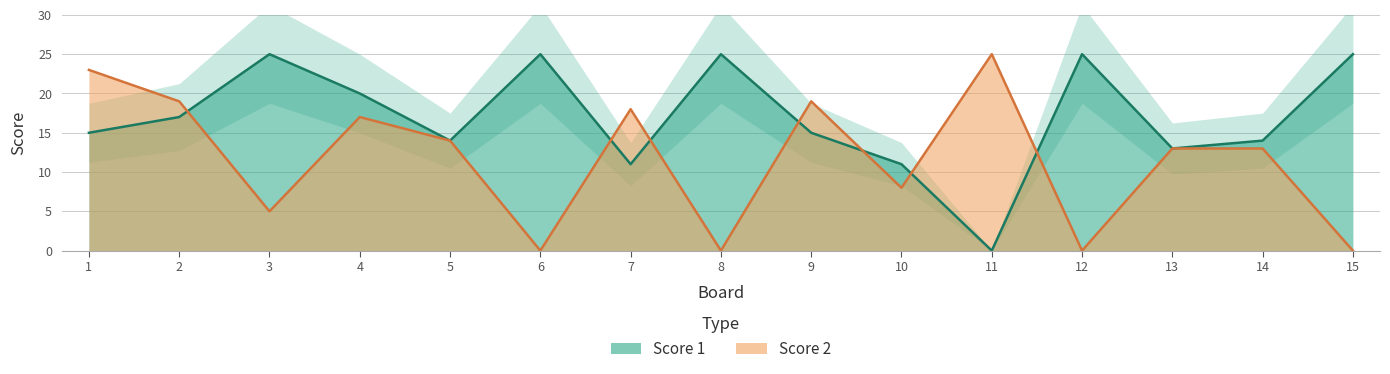

After their last crossing, which series has the higher values: Score 2 or Score 1?

Score 1